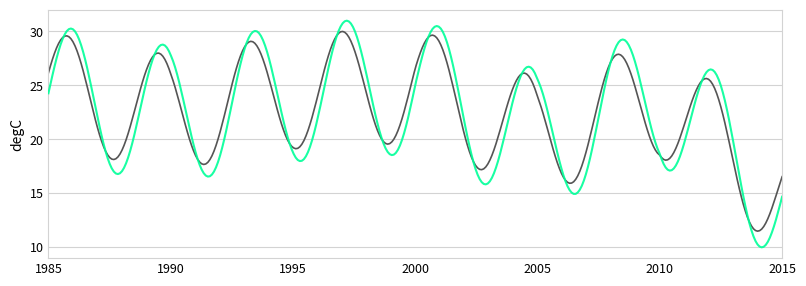

What is the smallest value displayed?

10.0